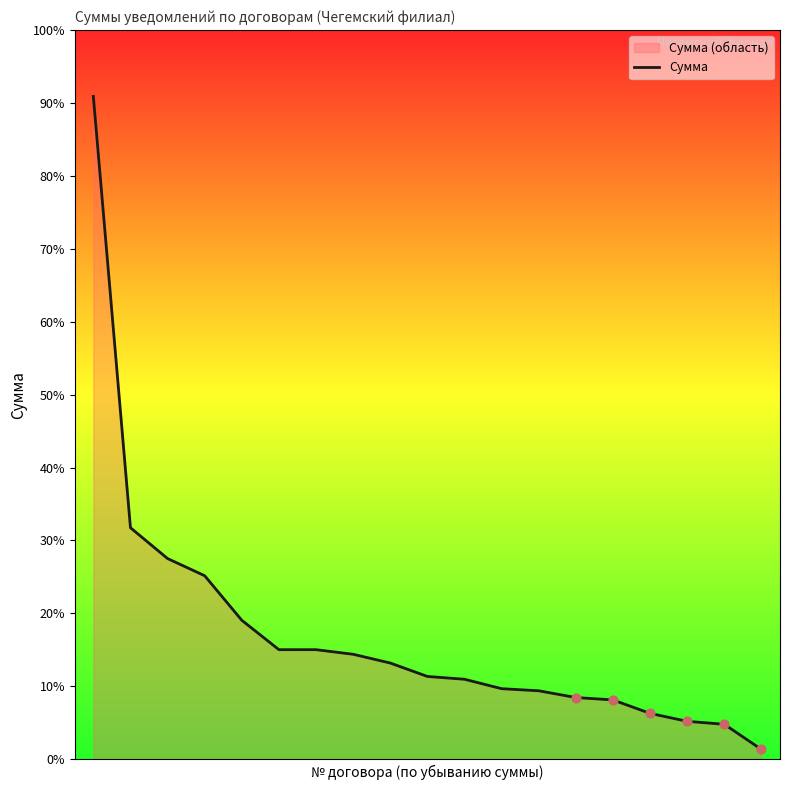

Between 7 and 18, which is larger?

7